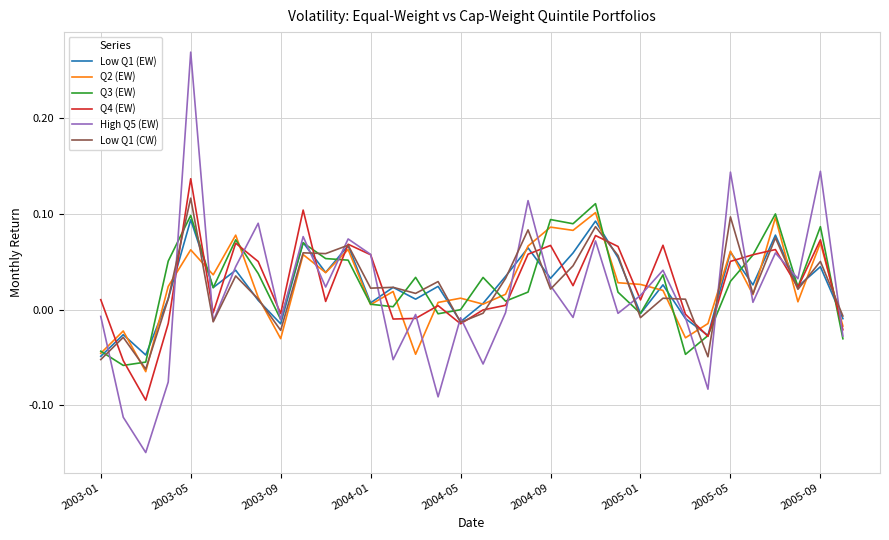

Which series has the largest range (max minus min)?

High Q5 (EW)